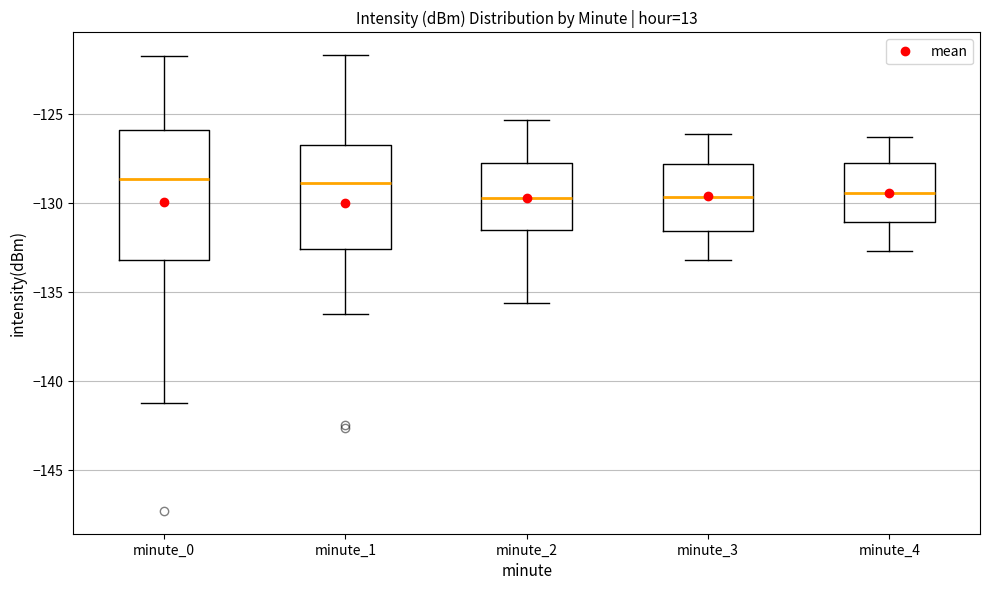

Reading left to right, read every box against the y-axis: the position of its median line, the range the box covers, and the ends of its whiskers. The values are not printed on the chart, so give them approximately, as read against the axis.

minute_0: median -128.5, box -133.0 to -126.0, whiskers -141.0 to -121.5
minute_1: median -129.0, box -132.5 to -126.5, whiskers -136.0 to -121.5
minute_2: median -129.5, box -131.5 to -127.5, whiskers -135.5 to -125.5
minute_3: median -129.5, box -131.5 to -128.0, whiskers -133.0 to -126.0
minute_4: median -129.5, box -131.0 to -127.5, whiskers -132.5 to -126.5